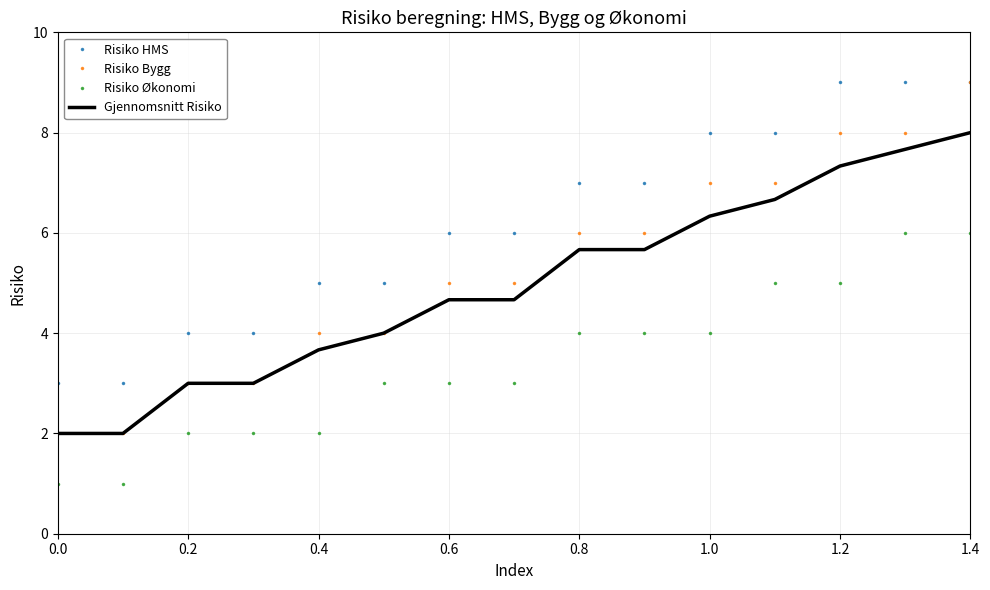

Which series has the largest range (max minus min)?

Risiko Bygg